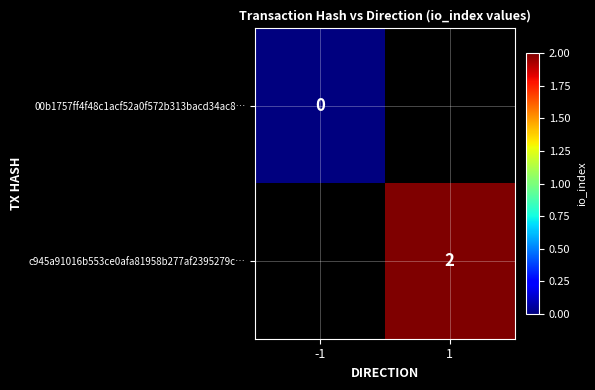

What is the maximum value shown in the chart?

2.0